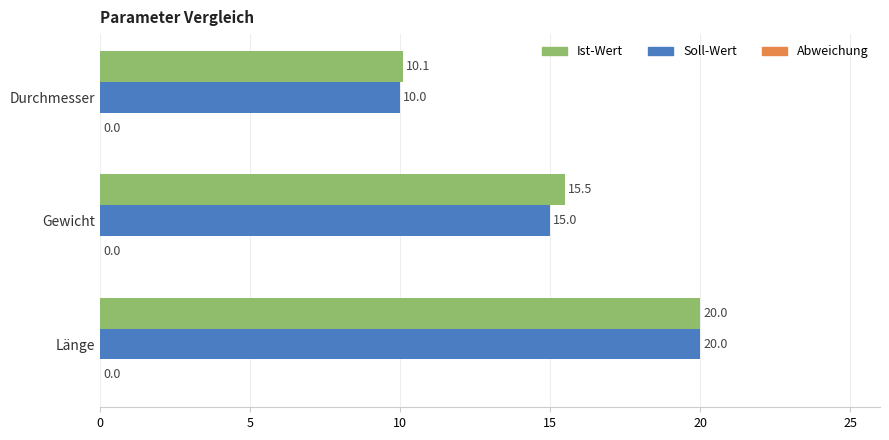

Is the value of Ist-Wert at Länge greater than the value of Soll-Wert at Gewicht?

Yes